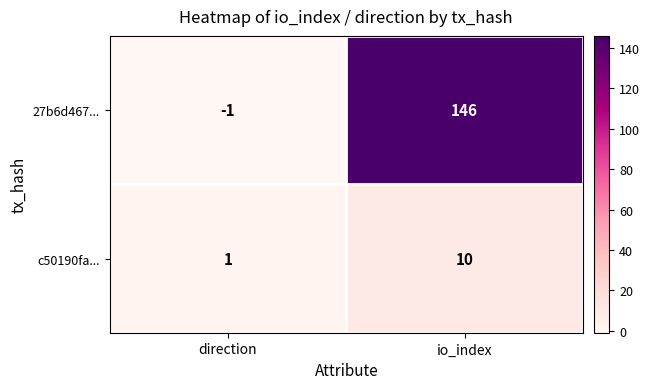

Which series has the largest range (max minus min)?

27b6d467...